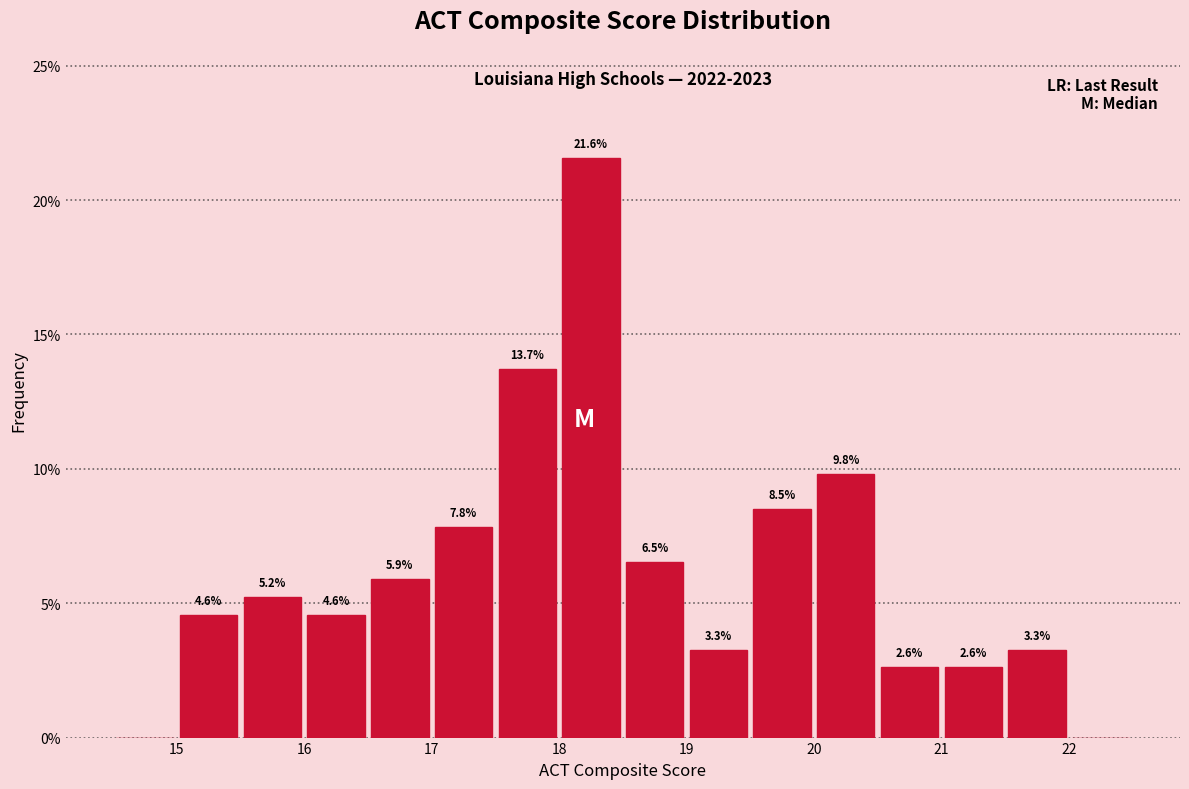

Which range on the x-axis has the tallest bar?

18.0 to 18.5